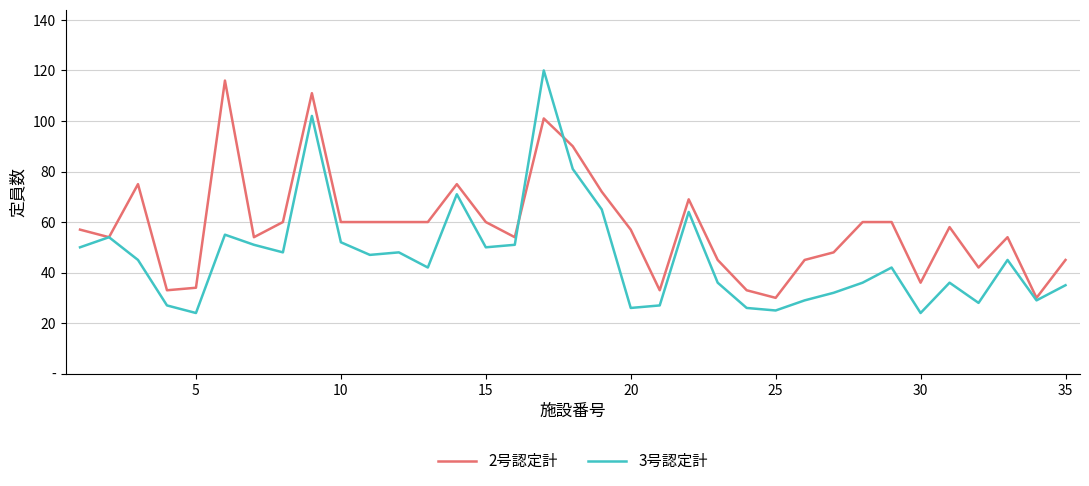

Is this an area chart (filled region under the line)?

No